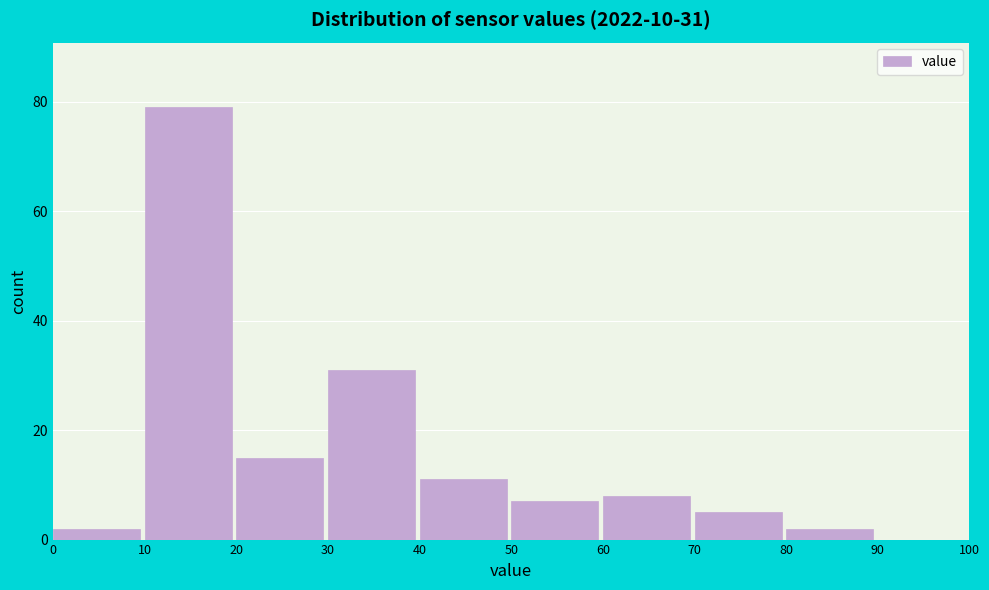

Which range on the x-axis has the tallest bar?

10 to 20